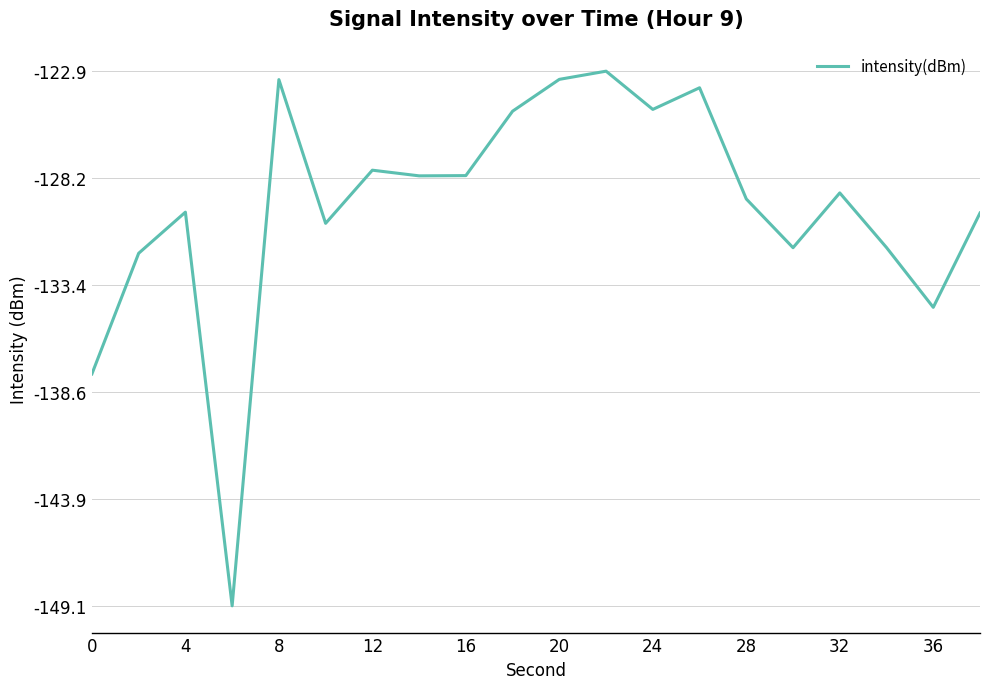

What is the smallest value displayed?

-149.1